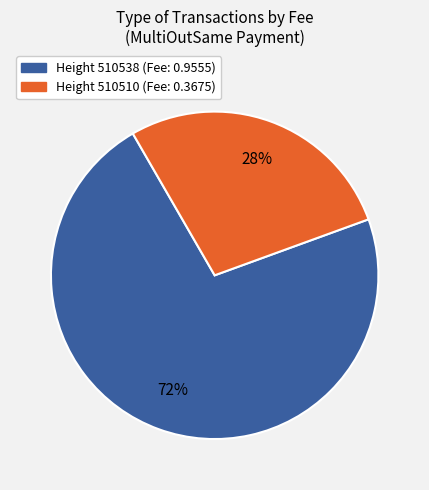

How many slices are in this pie chart?

2